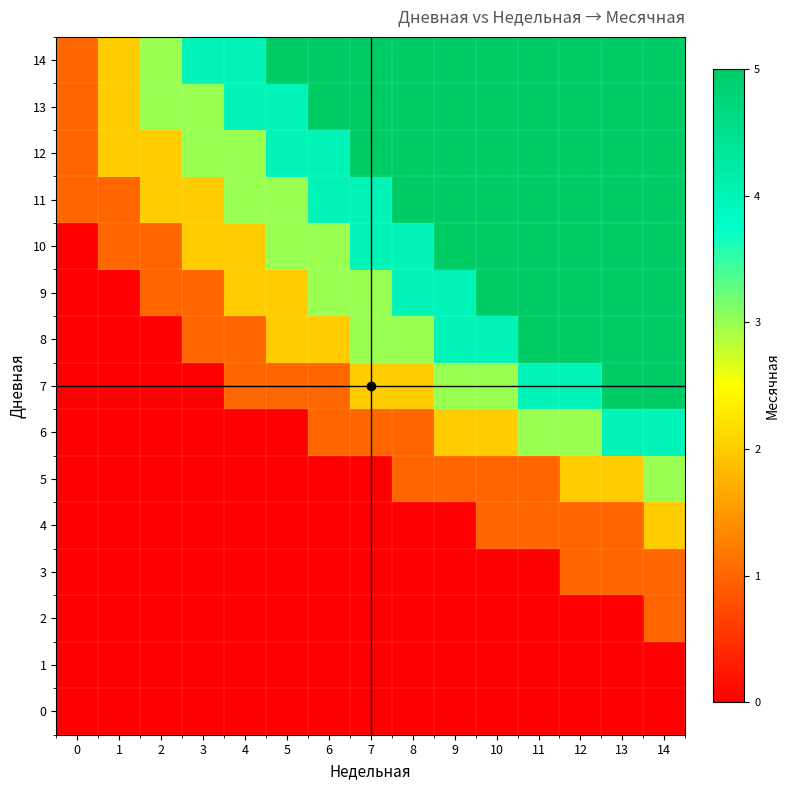

Which series has the widest spread of values?

7